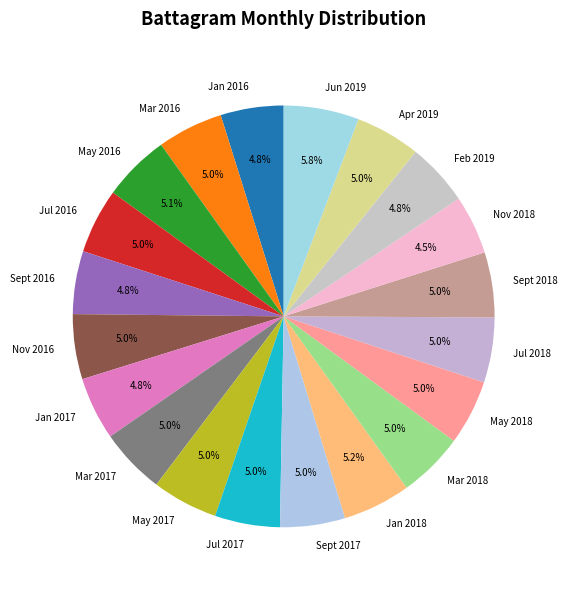

How many slices are in this pie chart?

20